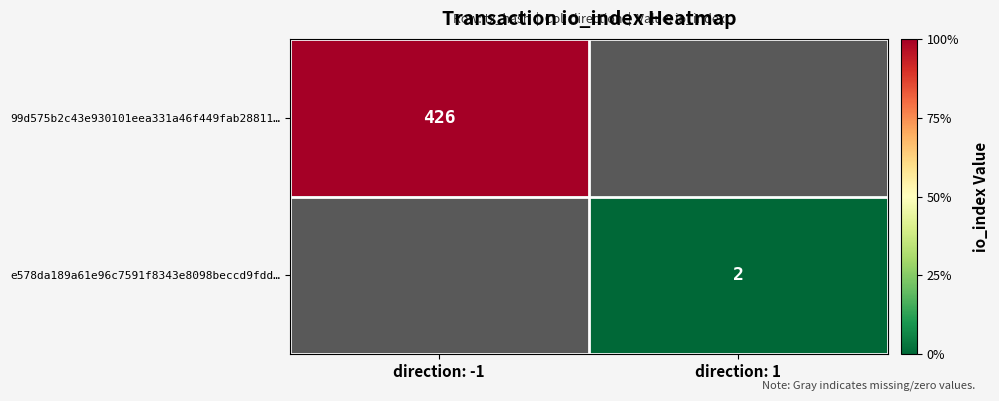

The value of e578da189a61e96c7591f8343e8098beccd9fdd… at direction: 1 is 2. True or false?

True